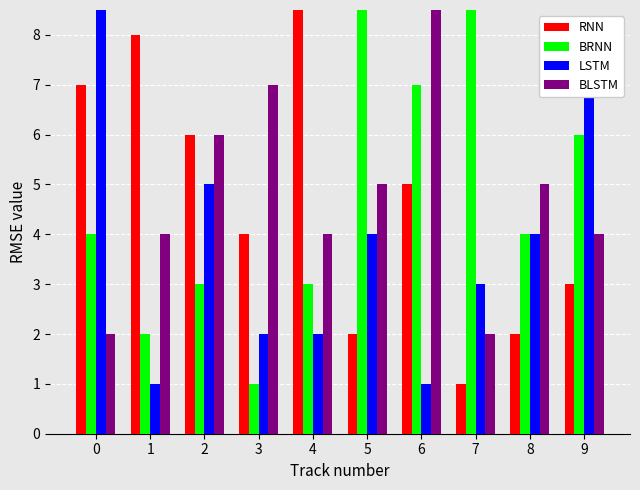

True or false: LSTM has a value of 2 at 6.

False